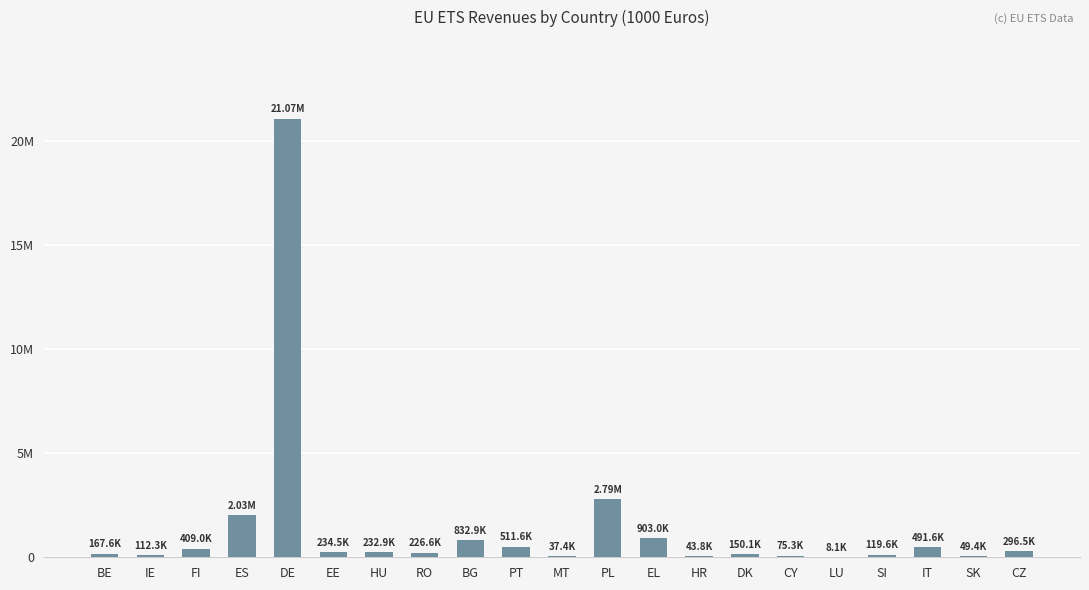

What is the value of the 5th bar from the left?

21066028.0